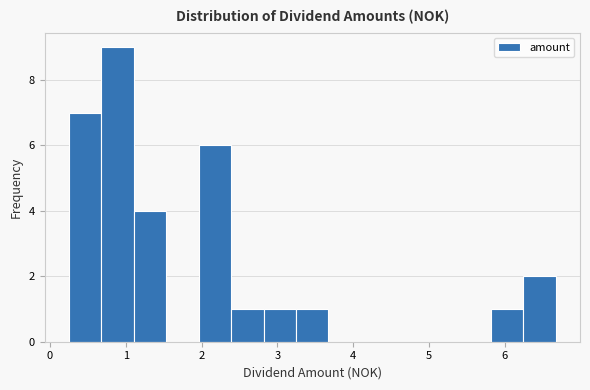

How tall is the bar that spans 5.8 to 6.2 on the x-axis? Neither the bar edges nor the heights are printed on the chart, so give them approximately, as read against the axes.

1